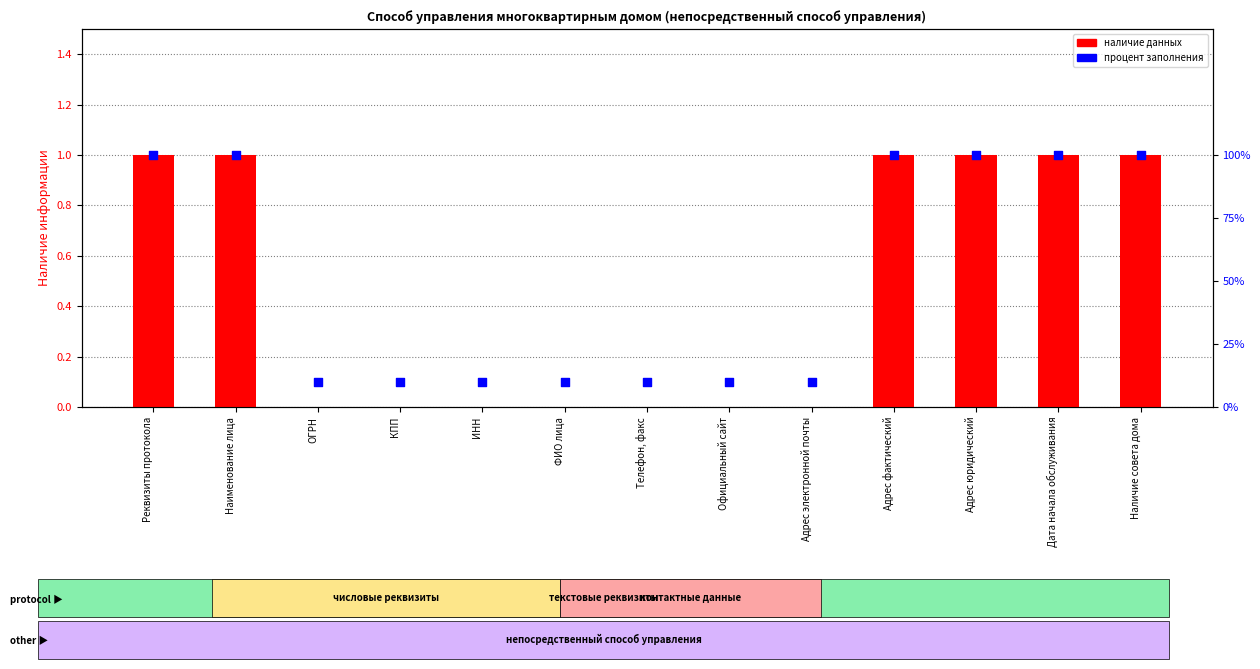

What are all the series names shown in the legend?

наличие данных, процент заполнения